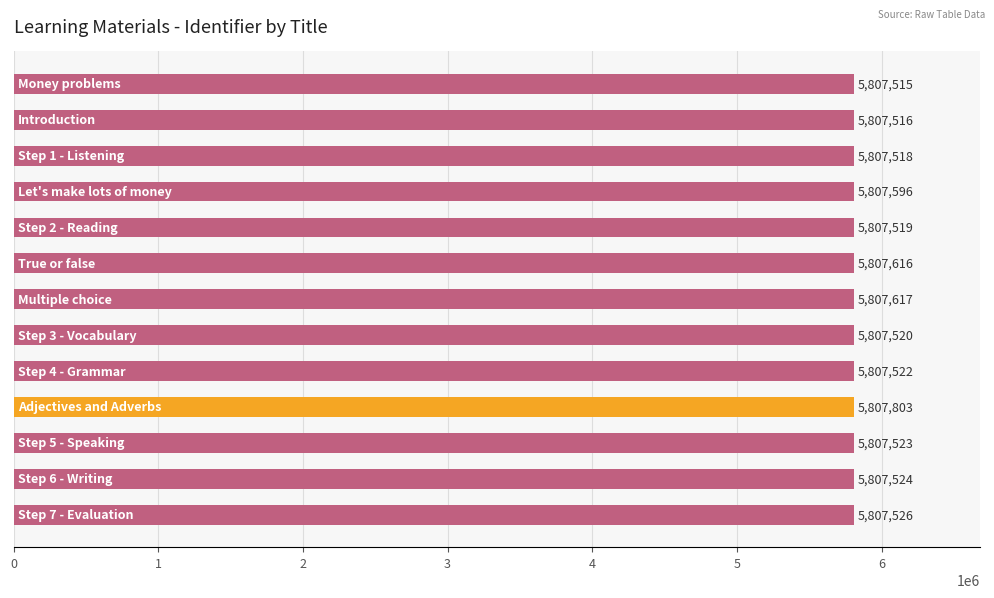

What is the value of the 7th bar from the top?

5807617